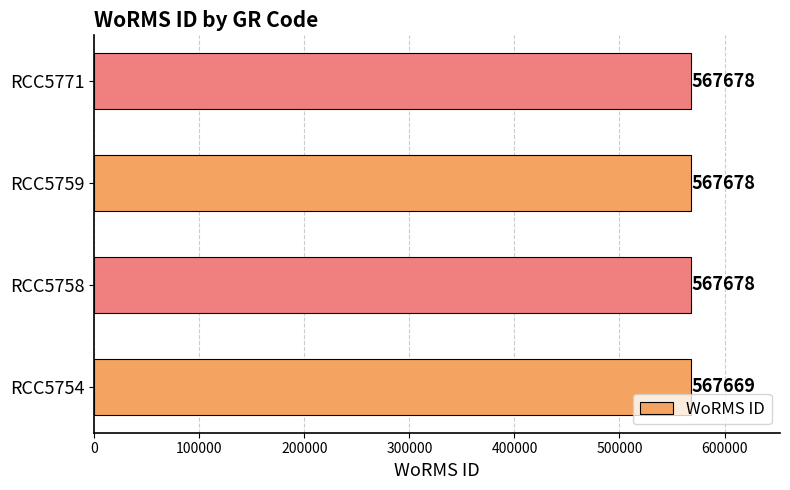

How many values are between 567678 and 567679?

3